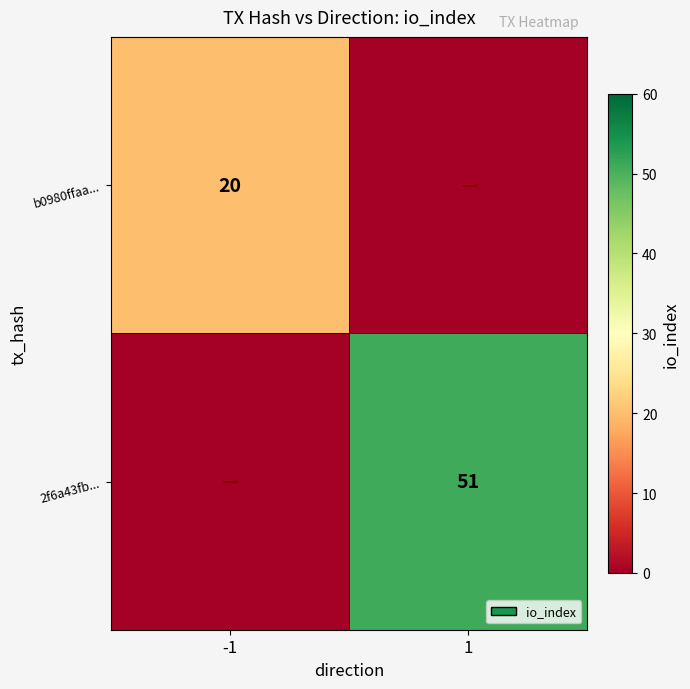

The value of 2f6a43fb... at 1 is 70. True or false?

False